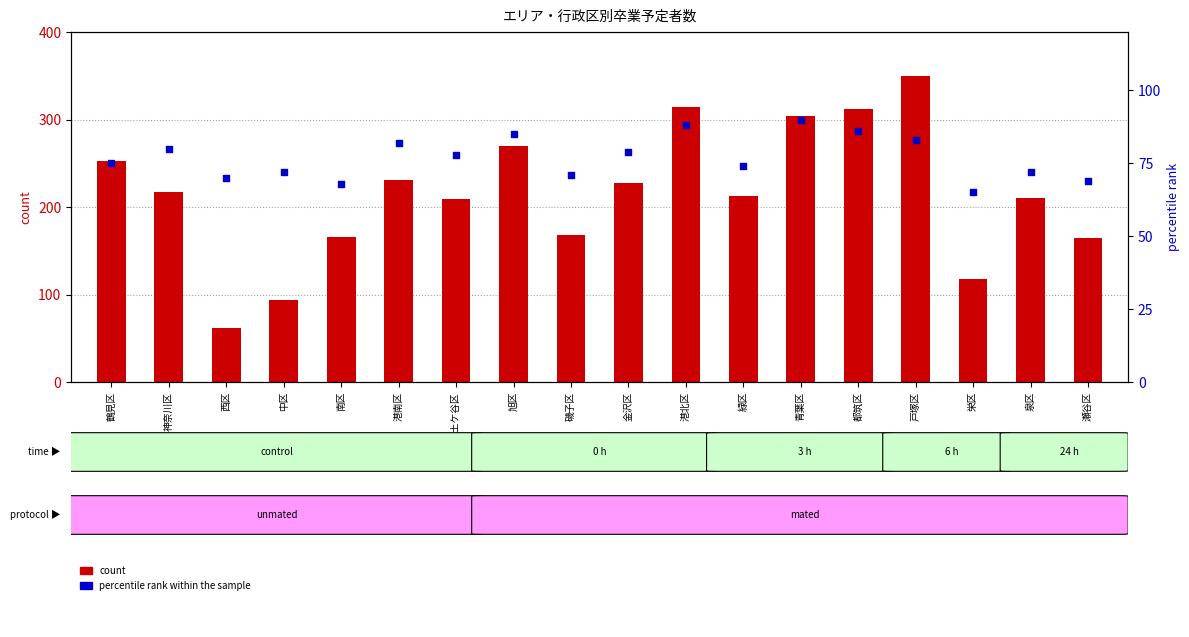

At how many categories does at least one series exceed 103?

16